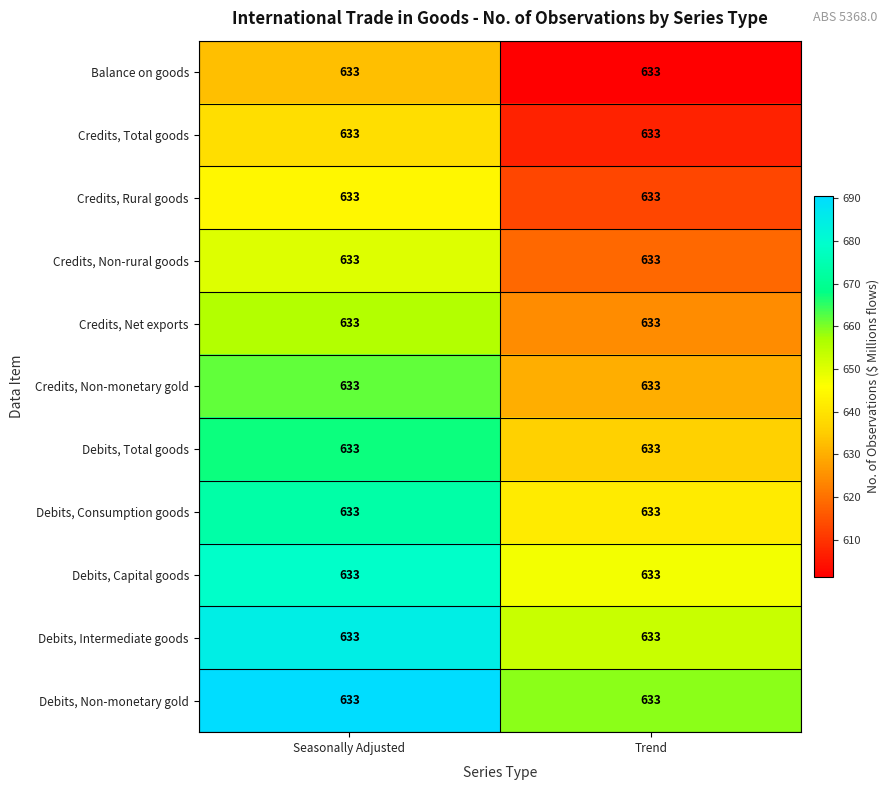

Between Trend and Seasonally Adjusted, which is larger?

Seasonally Adjusted